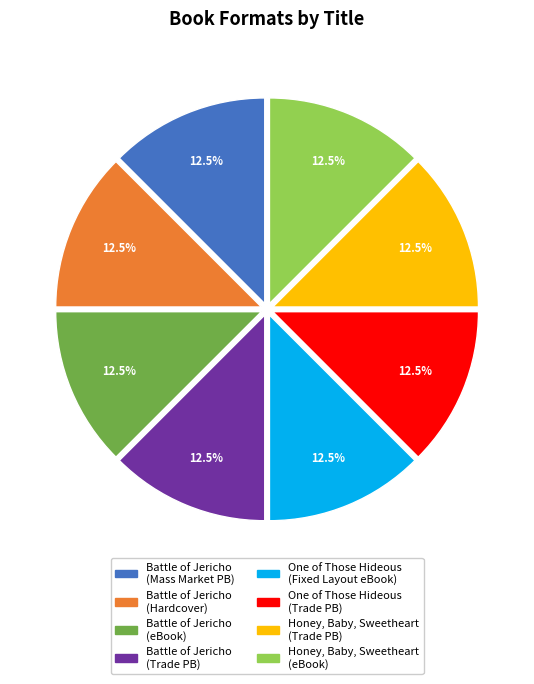

Is there any slice that represents more than half of the pie?

No